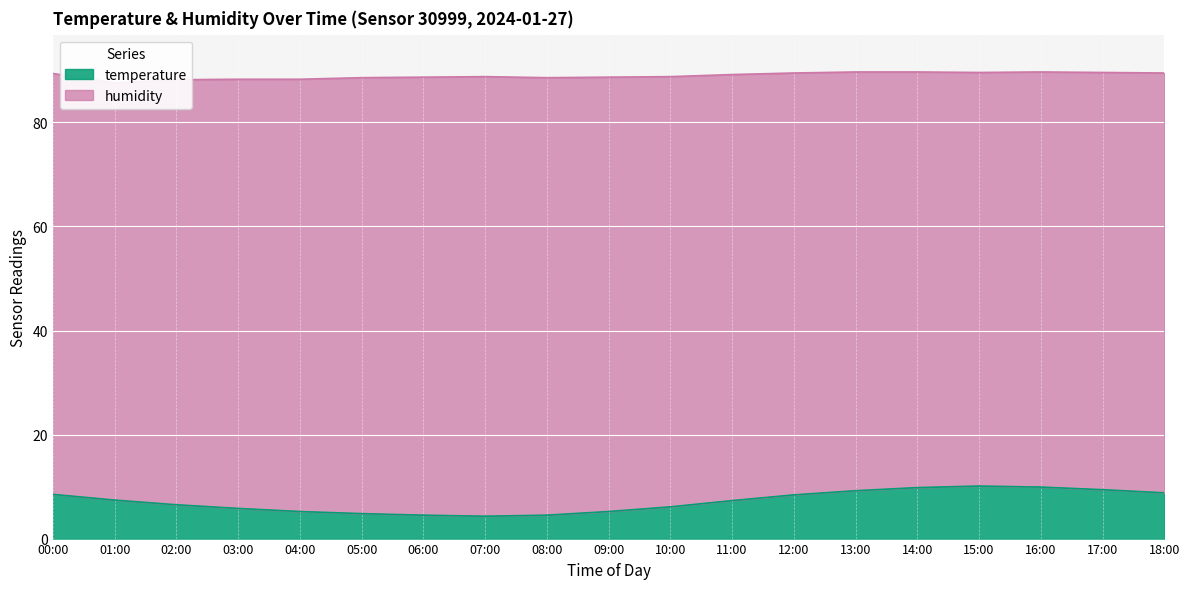

Count the number of values greater than 7.

10